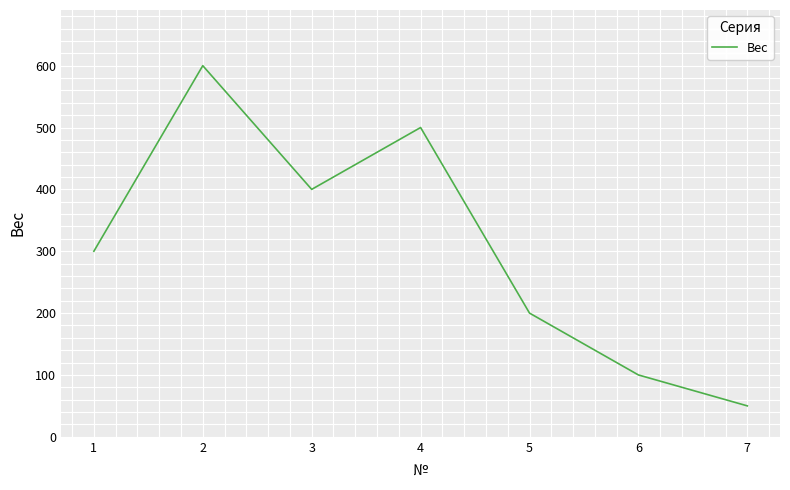

Reading left to right, transcribe all the data shown in this chart.

300	600	400	500	200	100	50